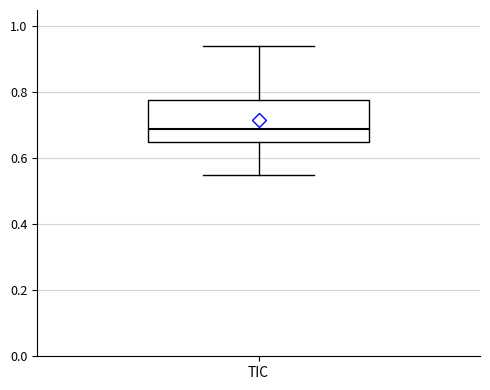

Read this box plot against the y-axis: the position of the median line, the range covered by the box, and the ends of both whiskers. The values are not printed on the chart, so give them approximately, as read against the axis.

median 0.68, box 0.64 to 0.78, whiskers 0.54 to 0.94